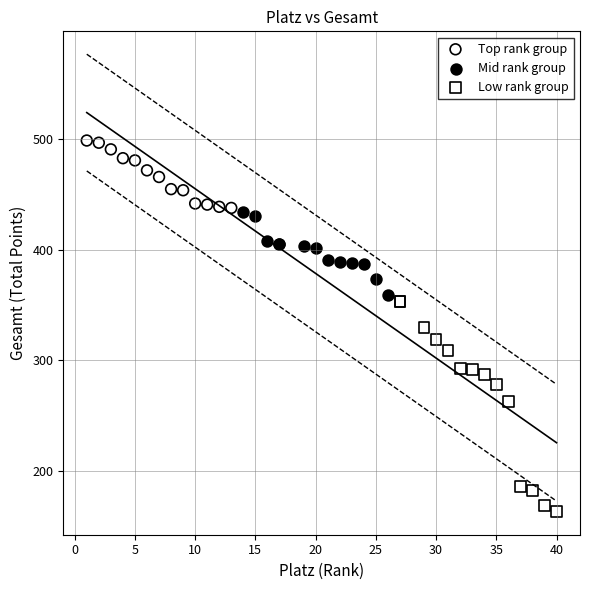

Which series has the largest Y range (max minus min)?

Low rank group